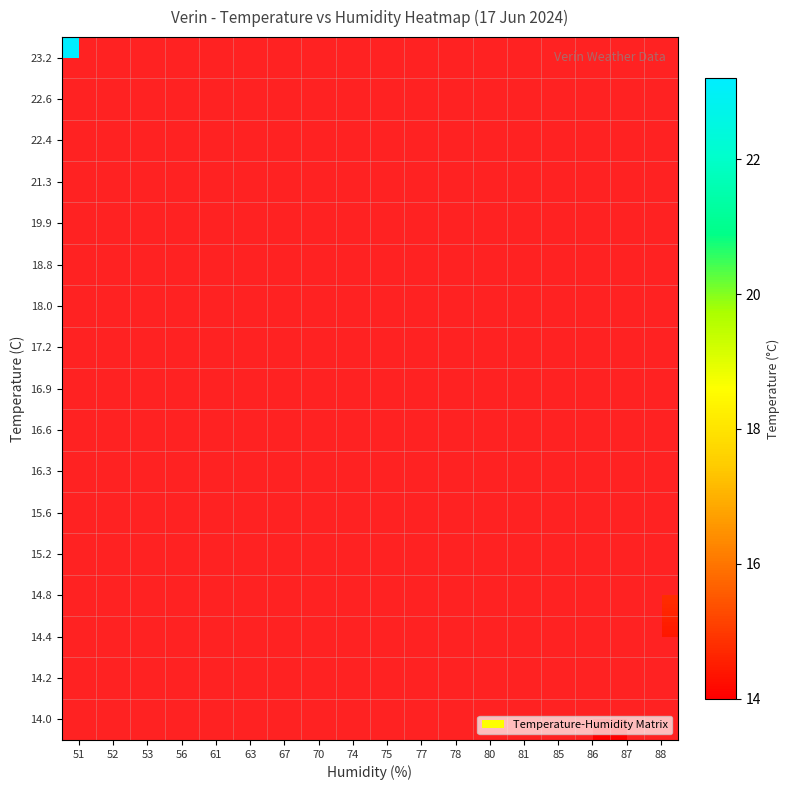

How many data points does each series have?

18